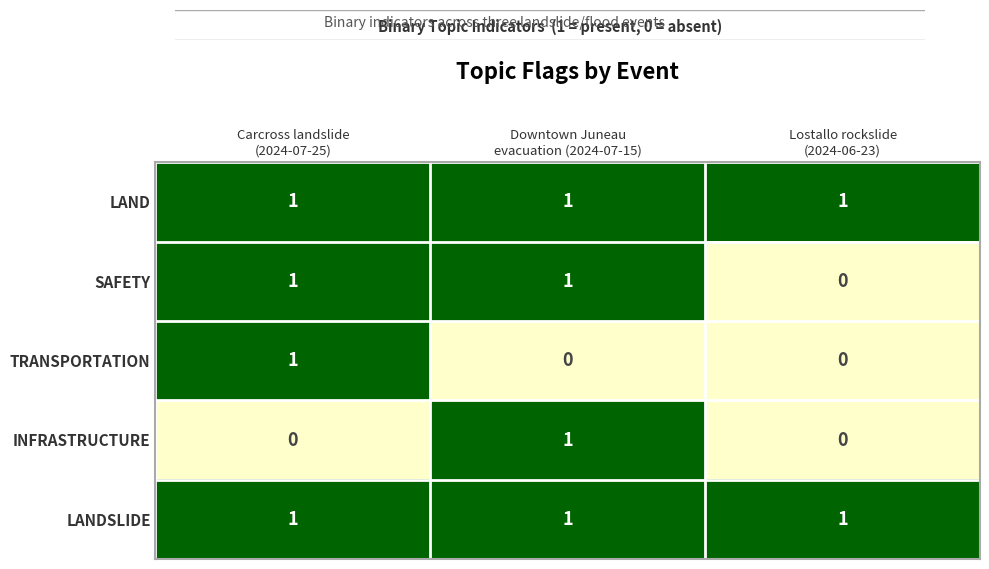

What is the sum of all LAND values?

3